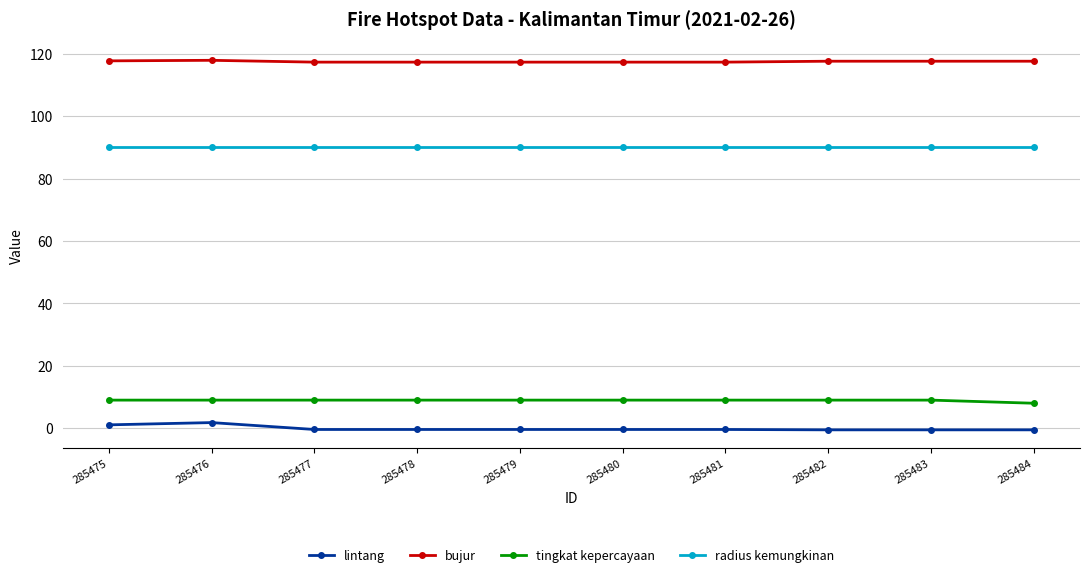

What is the lowest value of the tingkat kepercayaan series?

8.0